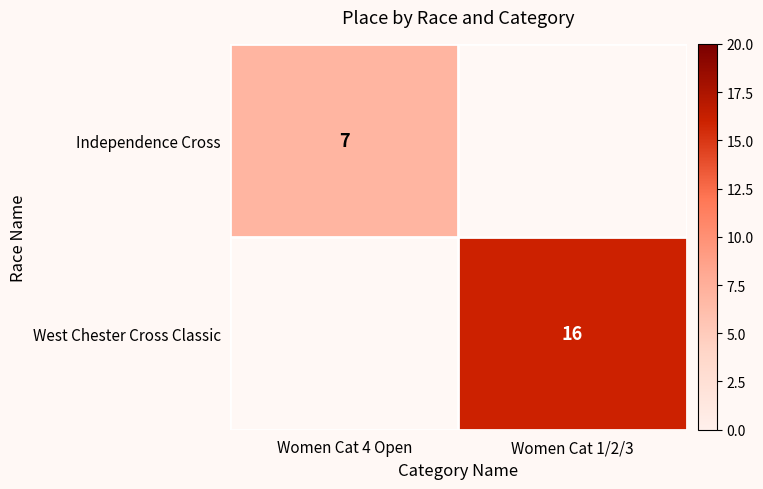

True or false: Independence Cross has a value of 11 at Women Cat 4 Open.

False